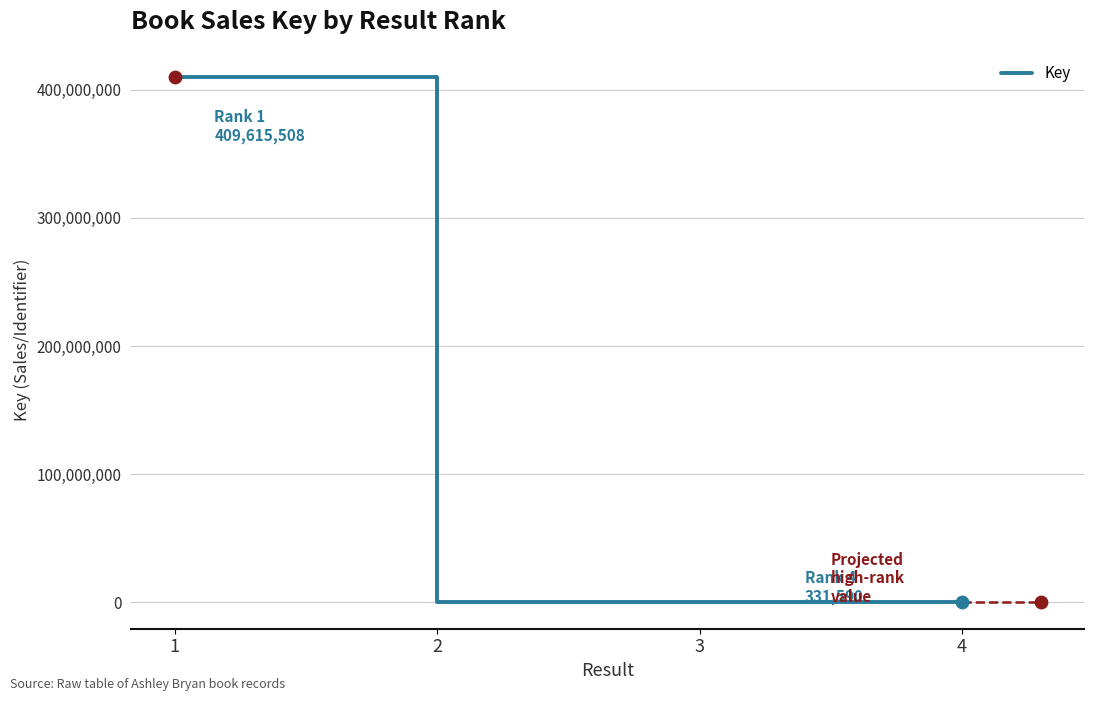

What is the change in value from 3 to 4?

+325588